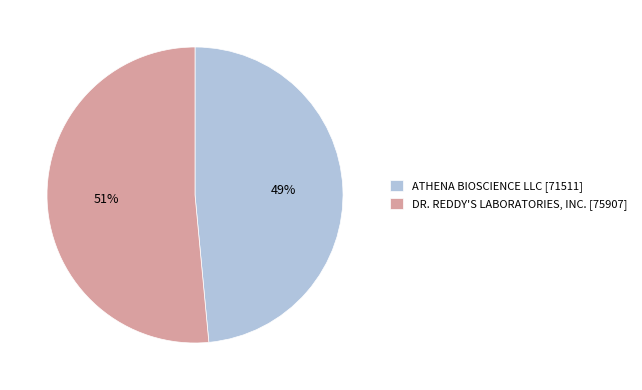

Does DR. REDDY'S LABORATORIES, INC. represent more than half of the total?

Yes